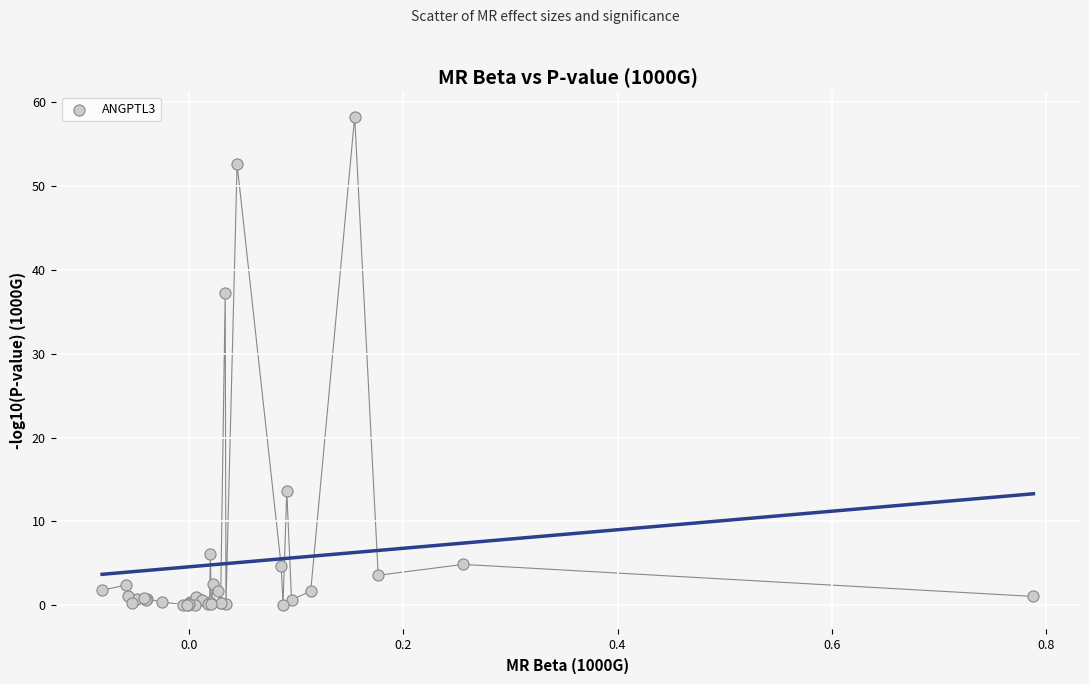

What Y value in the scatter plot is closest to 29?

37.2